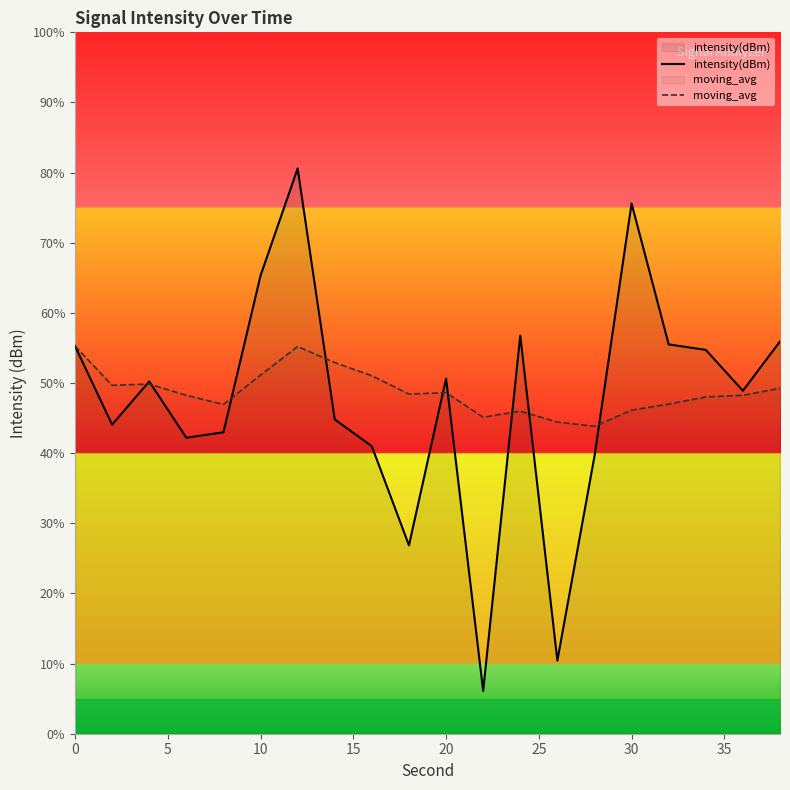

What is the minimum value for intensity(dBm)?

6.1